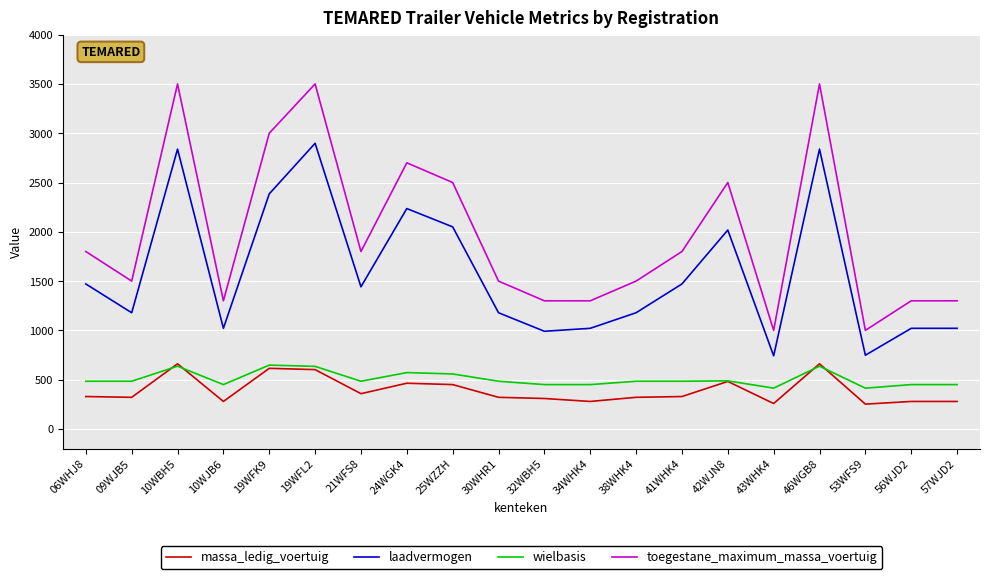

Which series changed the most between 34WHK4 and 43WHK4?

toegestane_maximum_massa_voertuig